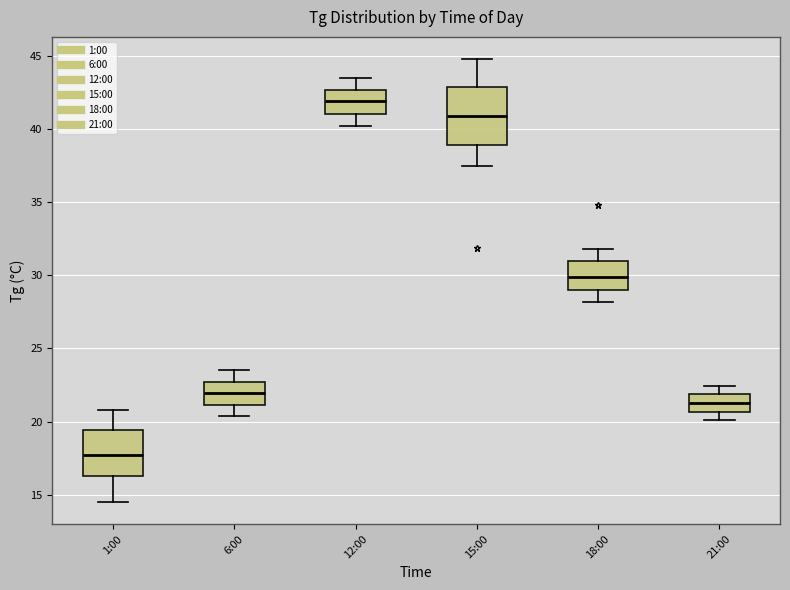

Which box's median line is the lowest?

1:00